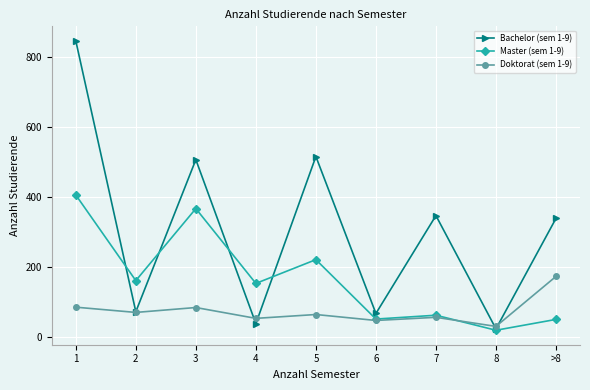

Is it true that Bachelor (sem 1-9) equals 66 at 6?

True